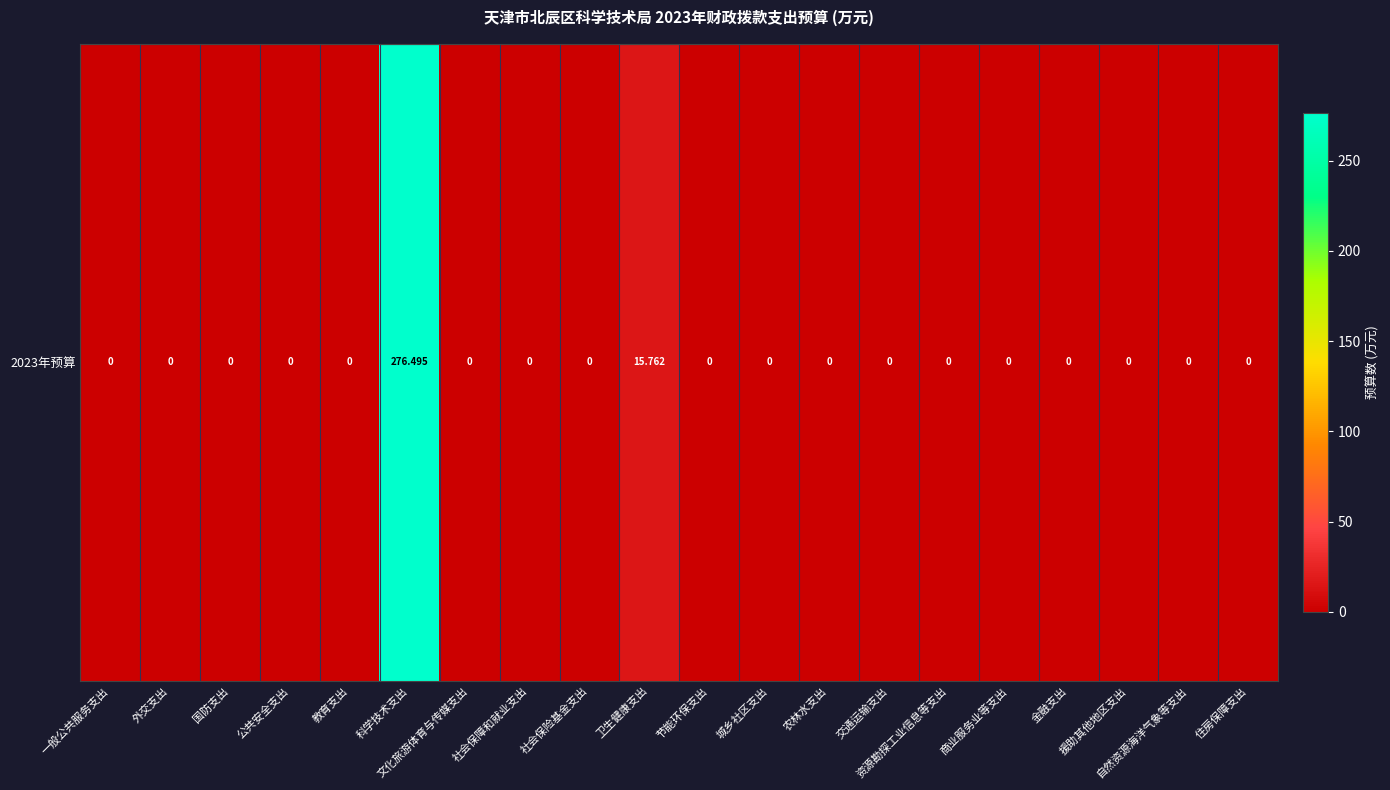

Where is the data nearest to the value 138?

卫生健康支出